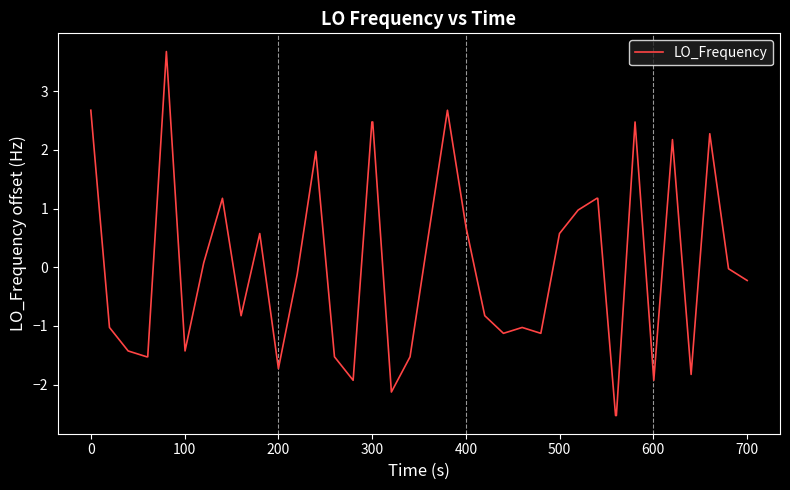

What is the difference between the maximum and minimum values?

6.2